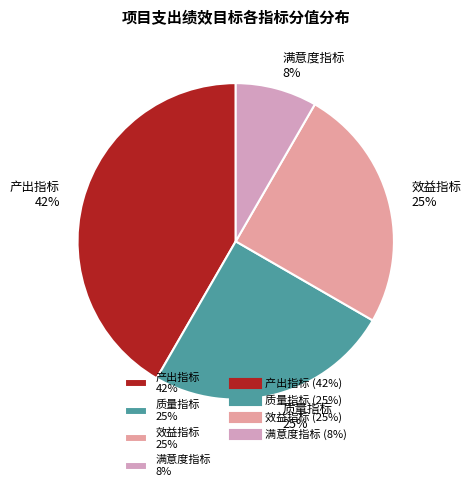

What percentage is the 效益指标 slice, to the nearest percent?

25%